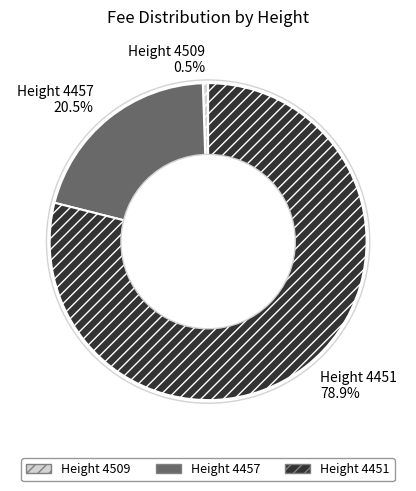

Between Height 4457 20.5% and Height 4509 0.5%, which is larger?

Height 4457 20.5%